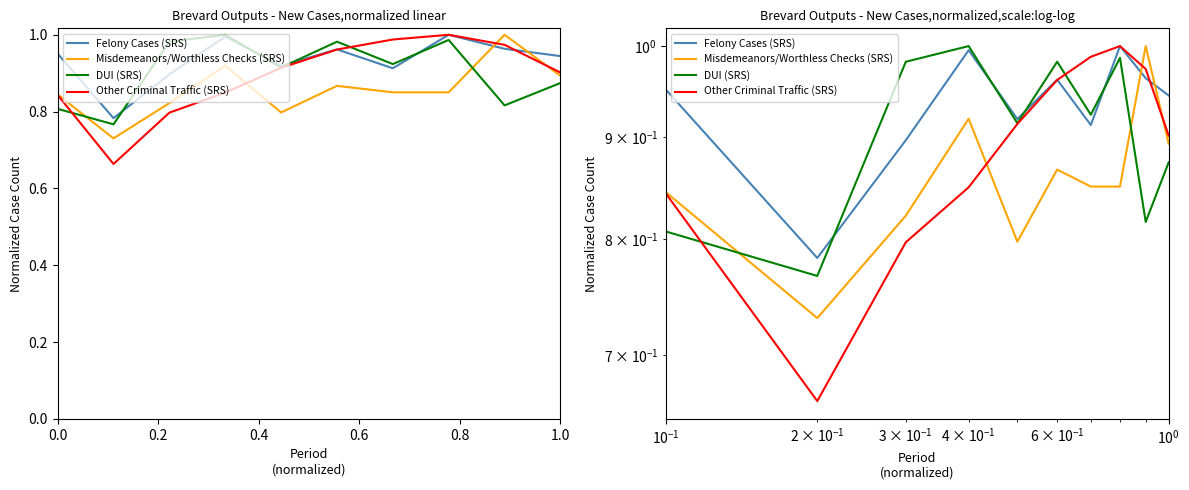

Count the Misdemeanors/Worthless Checks (SRS) values in the range 0 to 1.

10